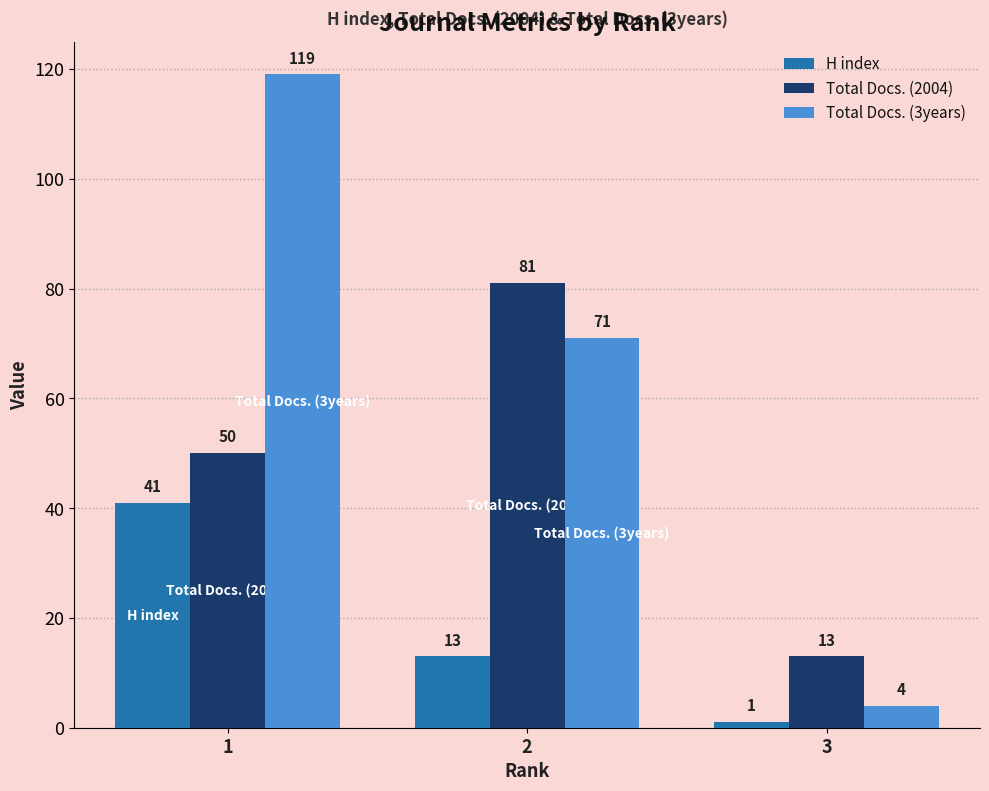

Rank the series by their maximum value, from lowest to highest.

H index, Total Docs. (2004), Total Docs. (3years)